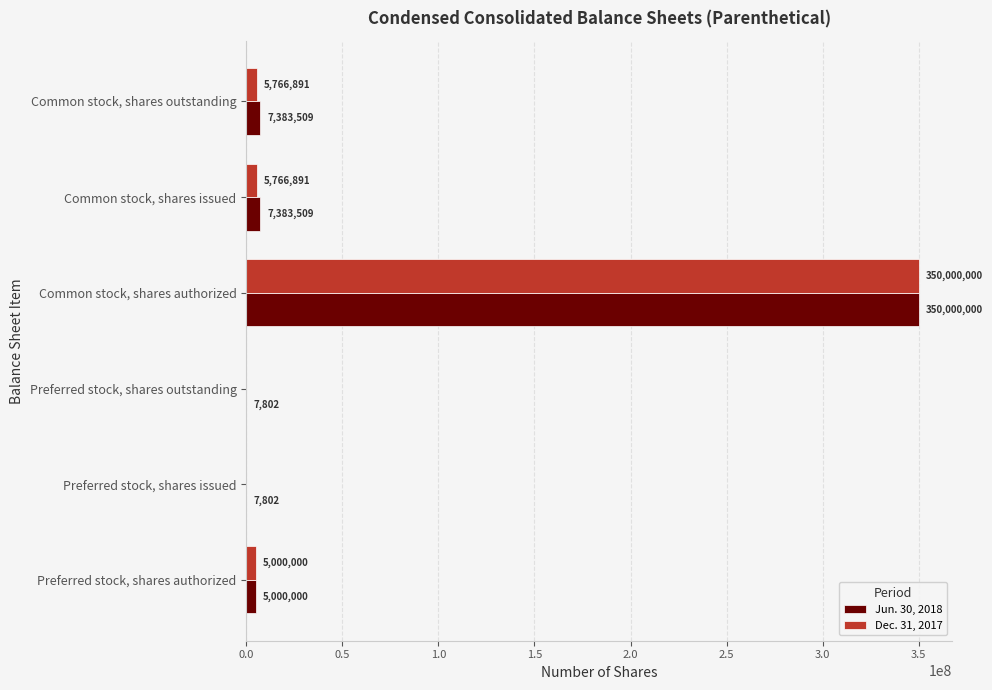

Which label corresponds to the largest value in the chart?

Common stock, shares authorized